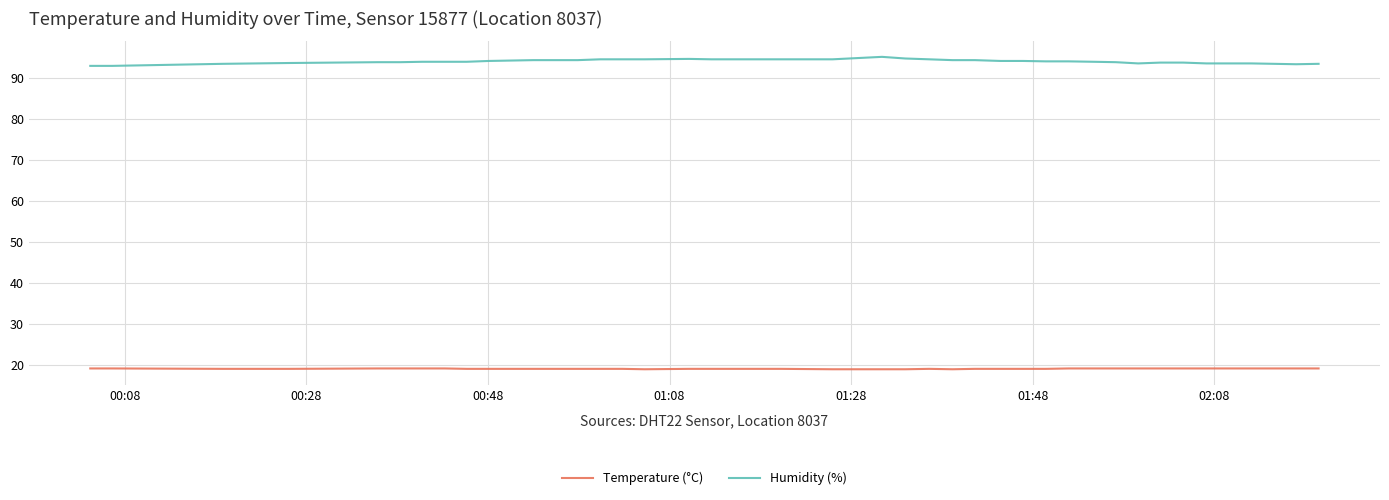

True or false: Temperature (°C) and Humidity (%) cross at least once.

False